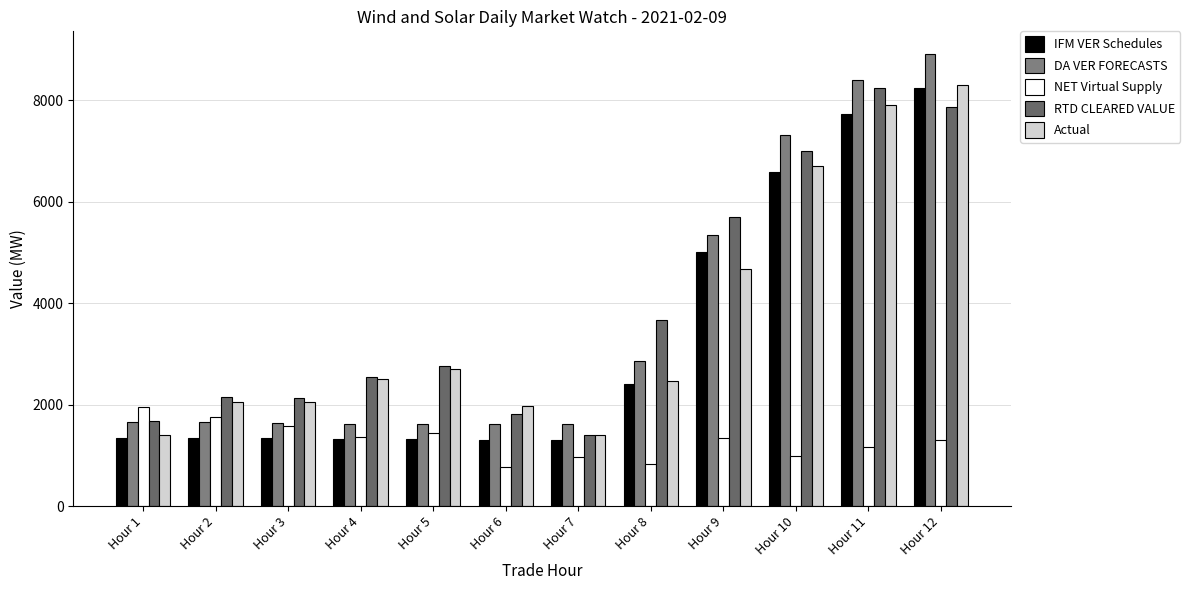

What is the lowest value of the Actual series?

1396.1